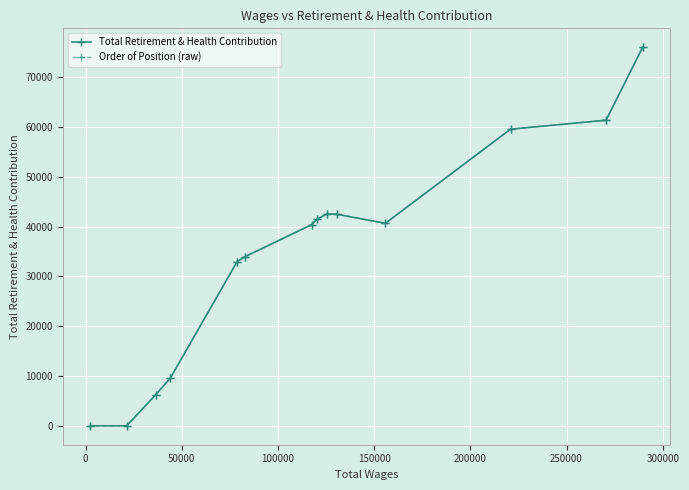

How many data points in Order of Position (raw) are less than 40670?

7